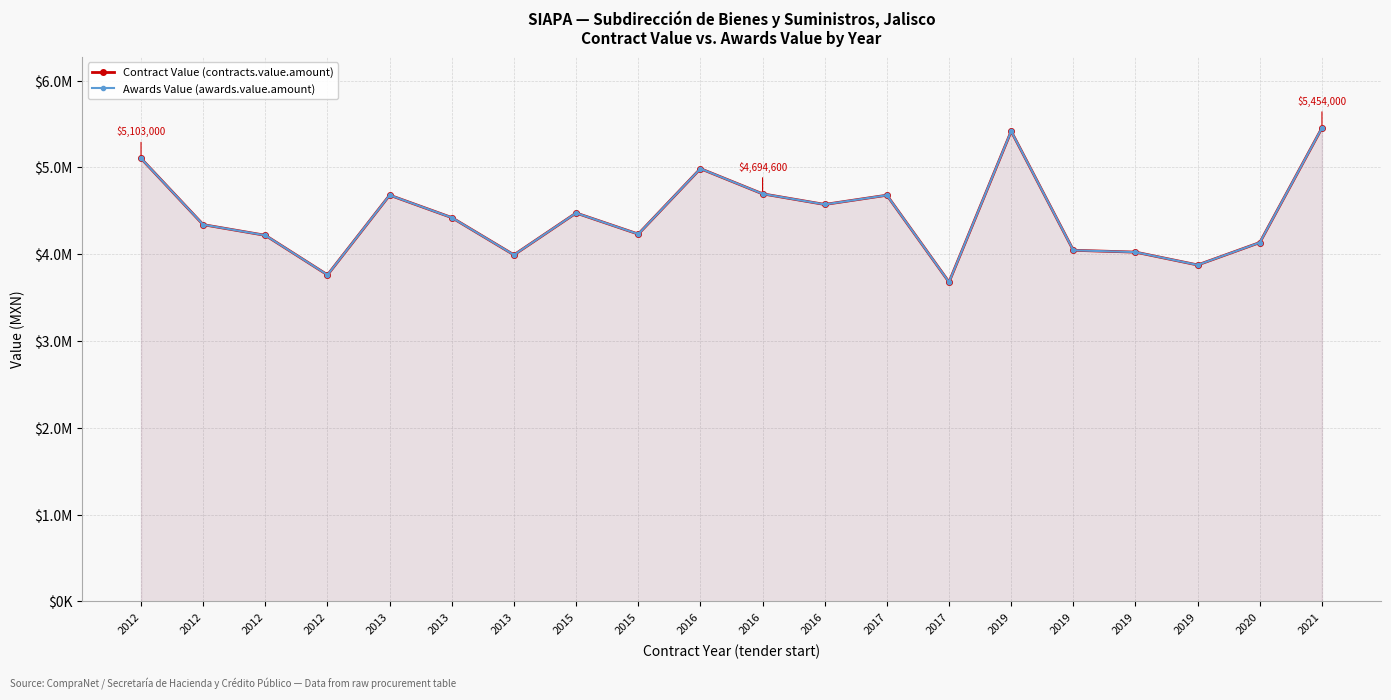

Is it true that Contract Value (contracts.value.amount) equals 3875000.0 at 2019?

True